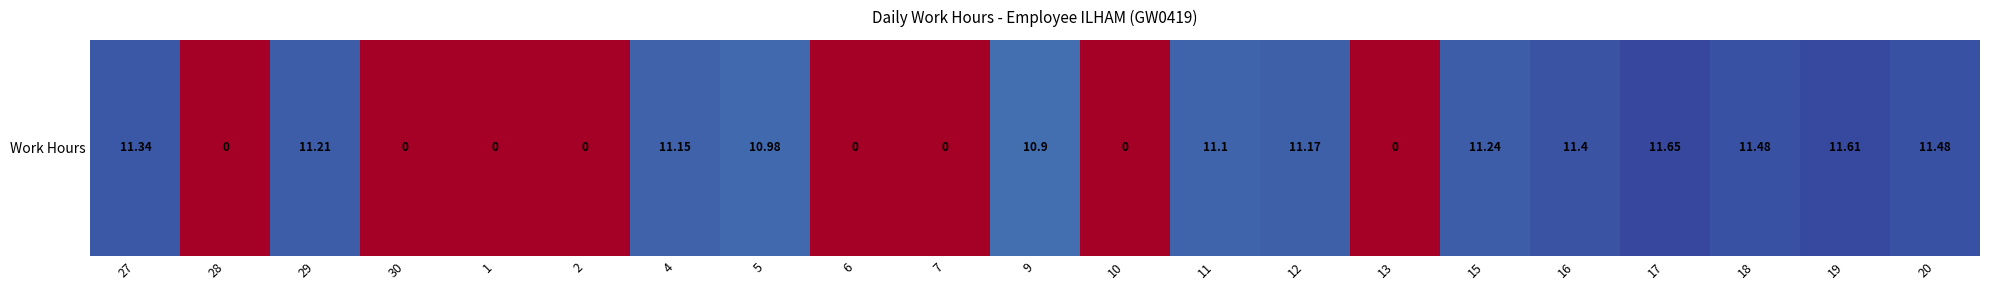

Count the number of data series in this chart.

1